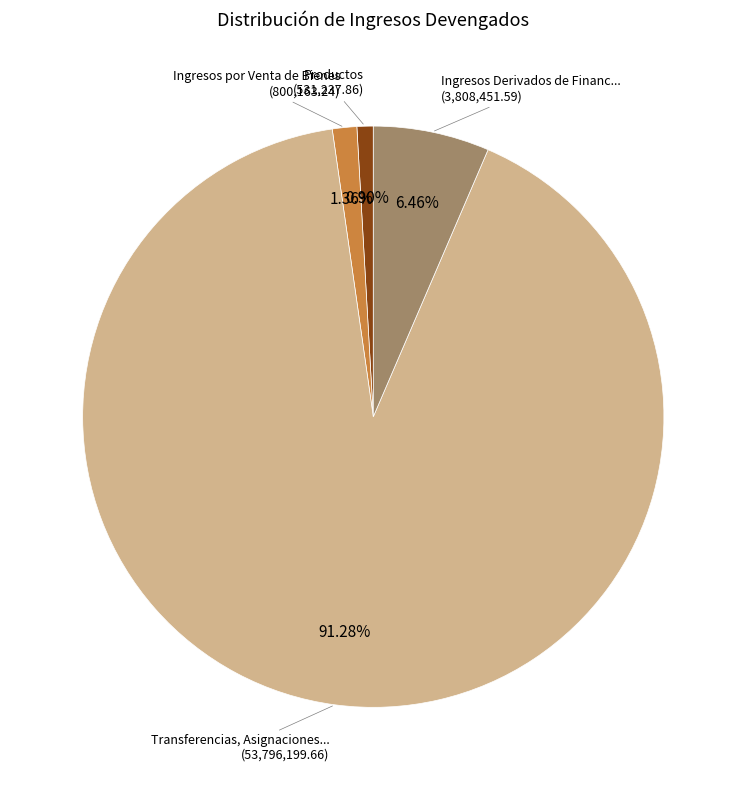

Is there a majority slice in this chart?

Yes